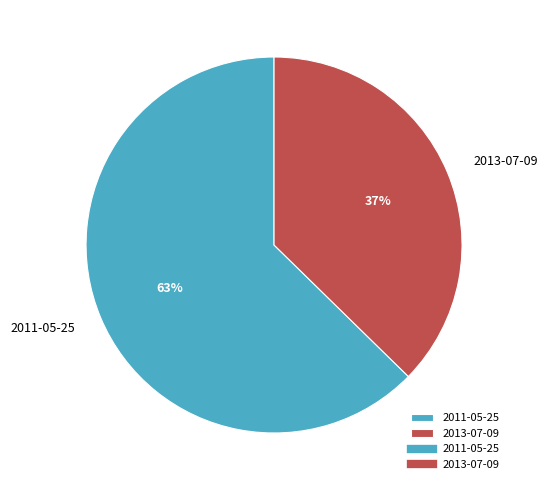

Count the number of slices in the pie.

2